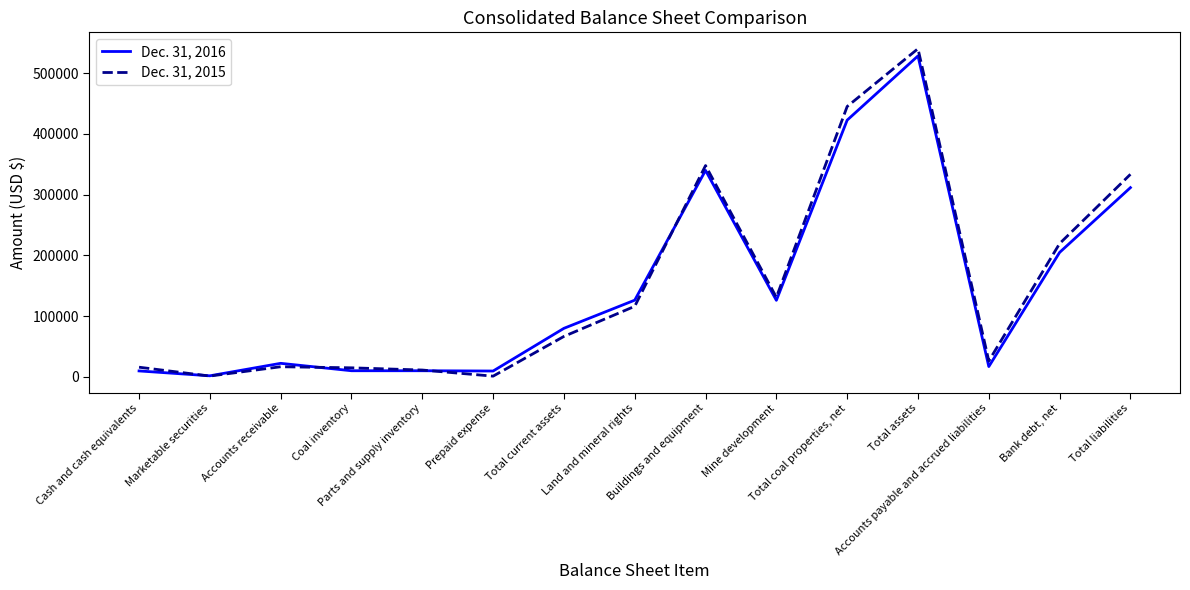

Rank the series by their maximum value, from lowest to highest.

Dec. 31, 2016, Dec. 31, 2015